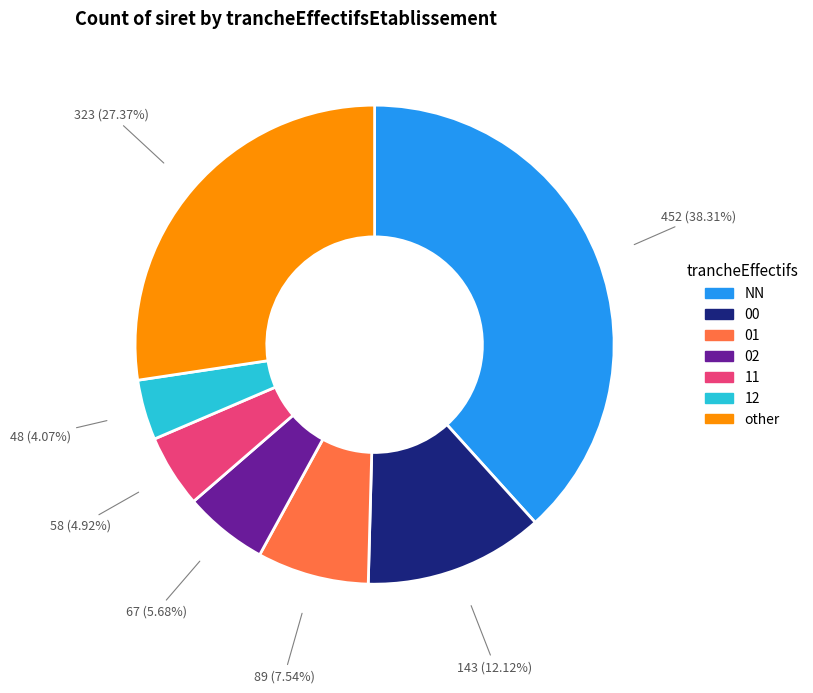

Is there any slice that represents more than half of the pie?

No